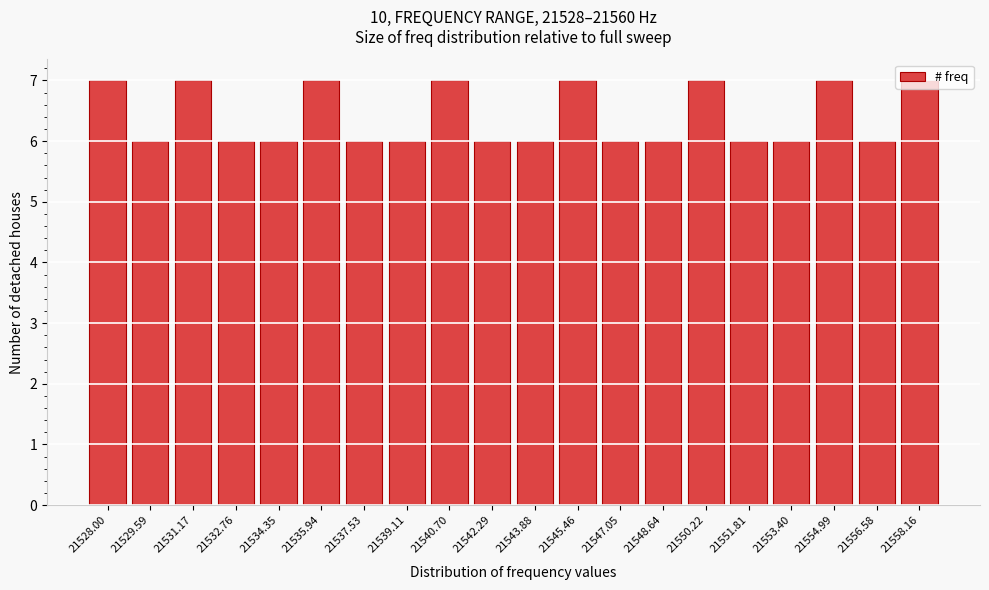

What is the ratio of the value at 21548.64 to the value at 21531.17?

0.9